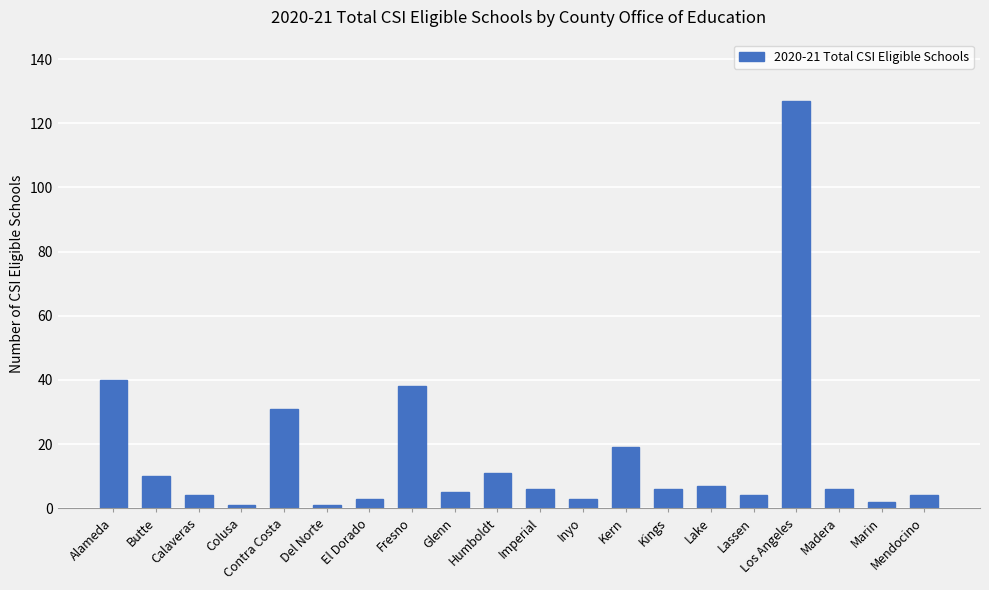

Approximately how many times larger is the value at Inyo compared to Glenn?

0.6